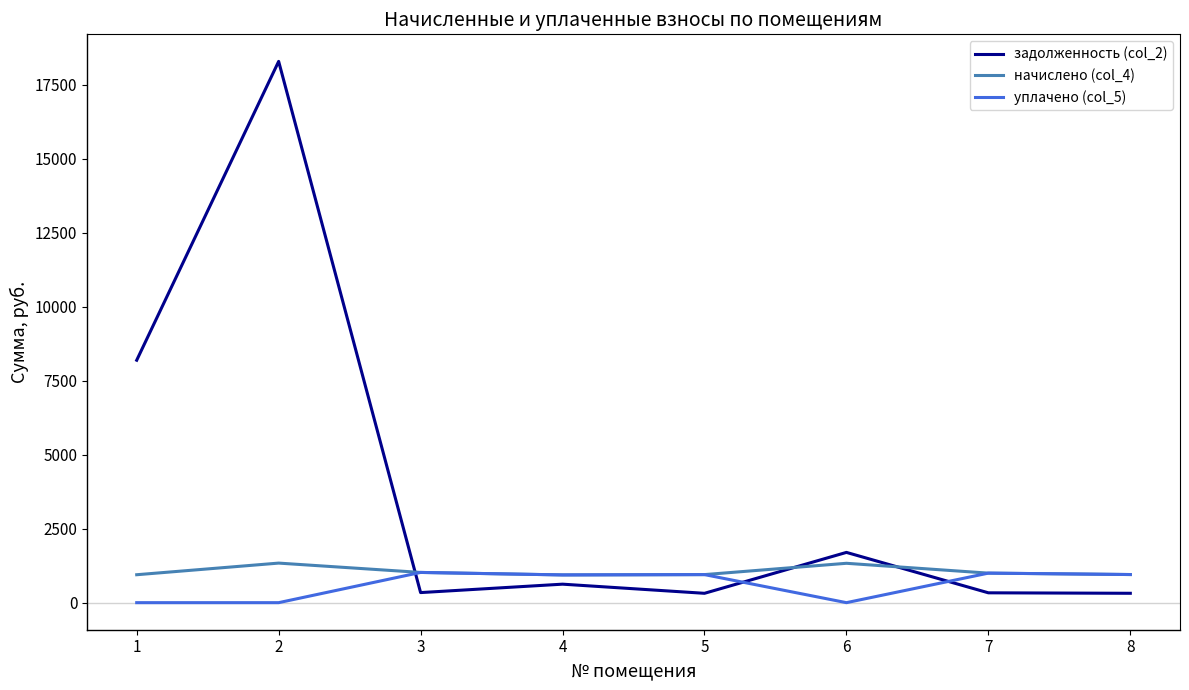

Where does the уплачено (col_5) series first go above 948?

3